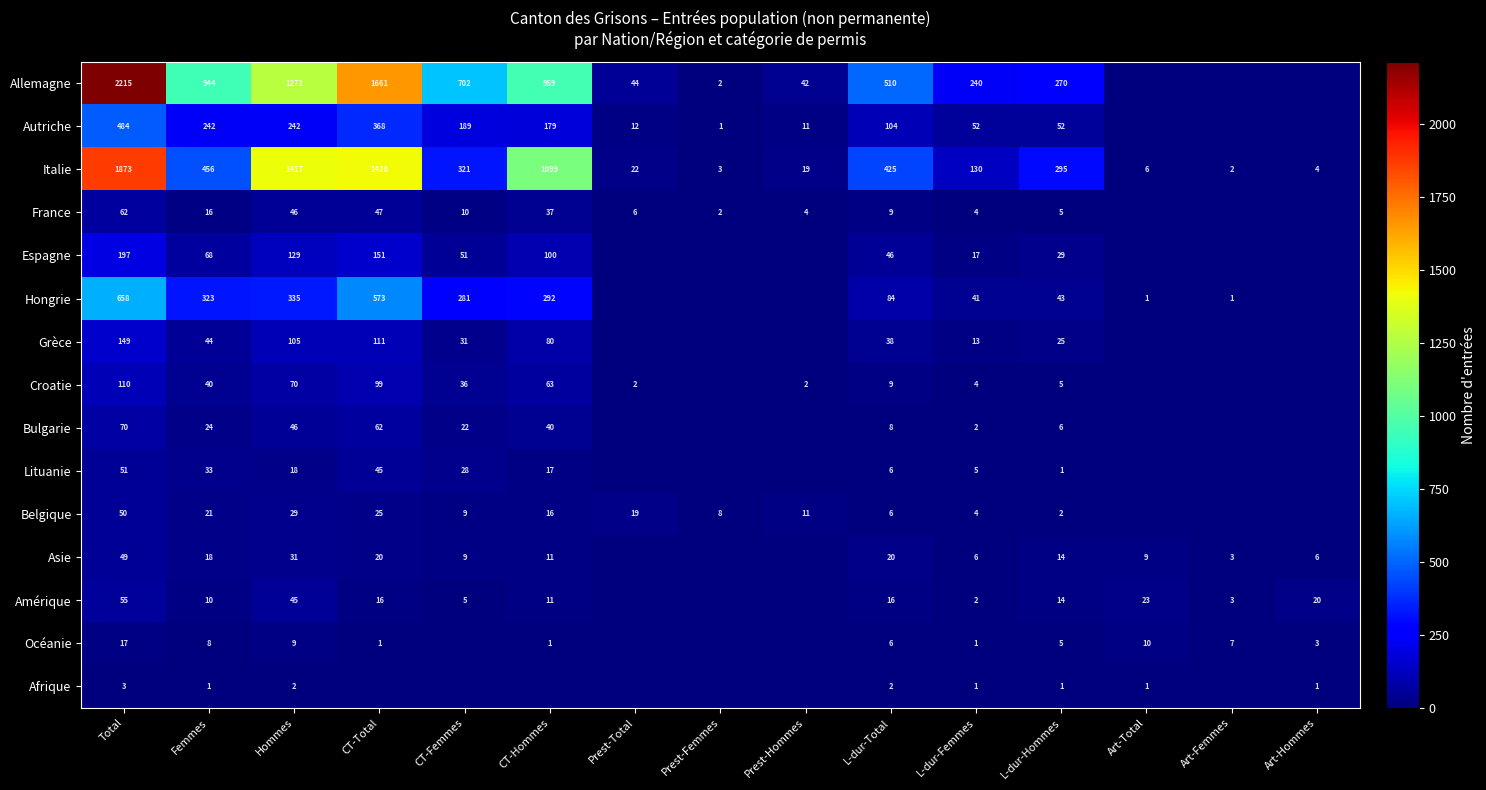

What is the difference between the France values at CT-Hommes and Prest-Total?

31